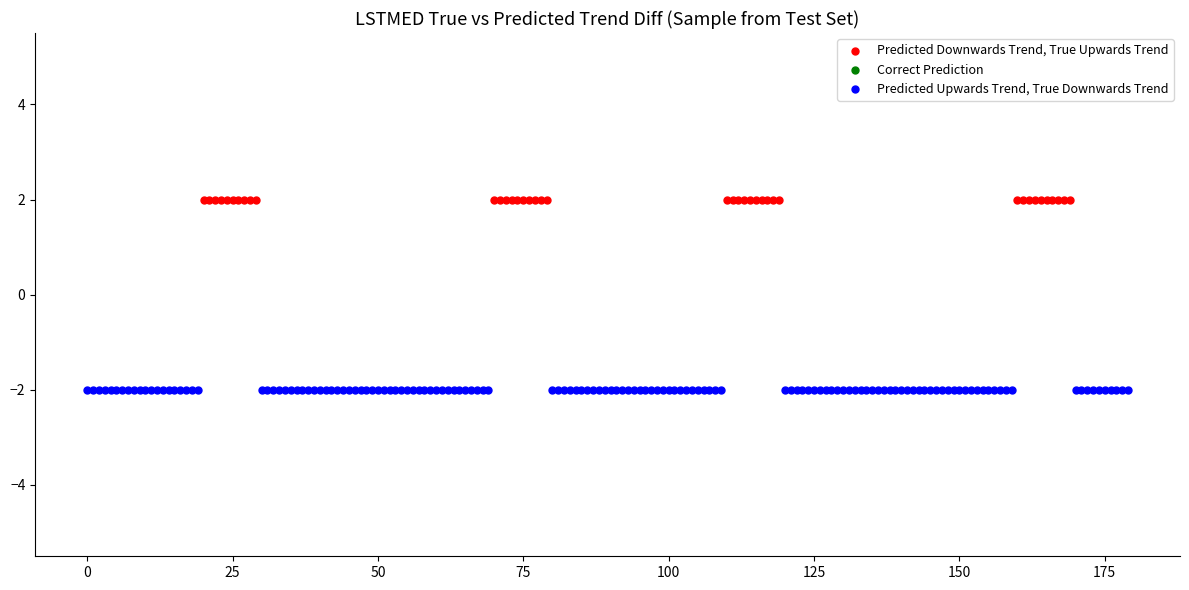

Which series reaches the minimum Y coordinate?

Predicted Upwards Trend, True Downwards Trend